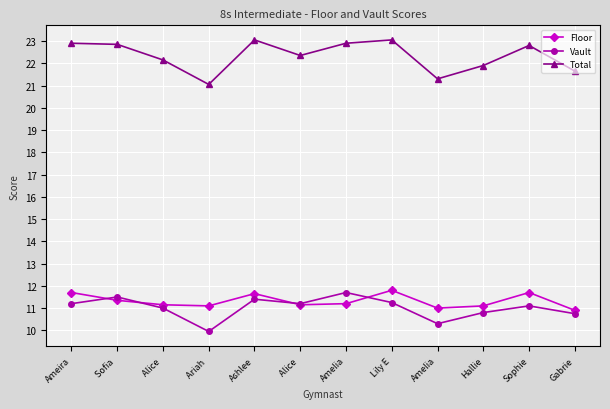

In Total, how many points are lower than both neighbors (excluding endpoints)?

3